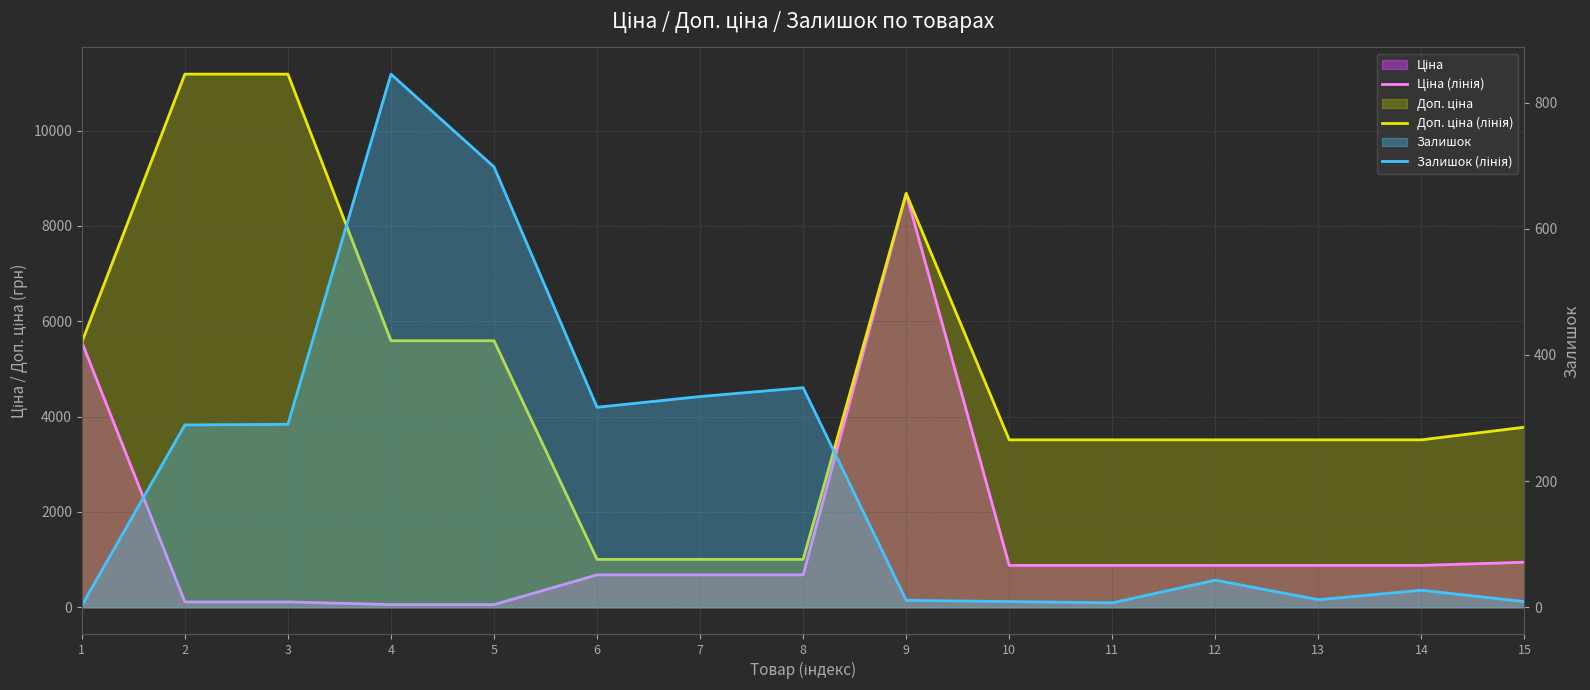

Between 4 and 15, which series saw the biggest shift?

Доп. ціна (лінія)